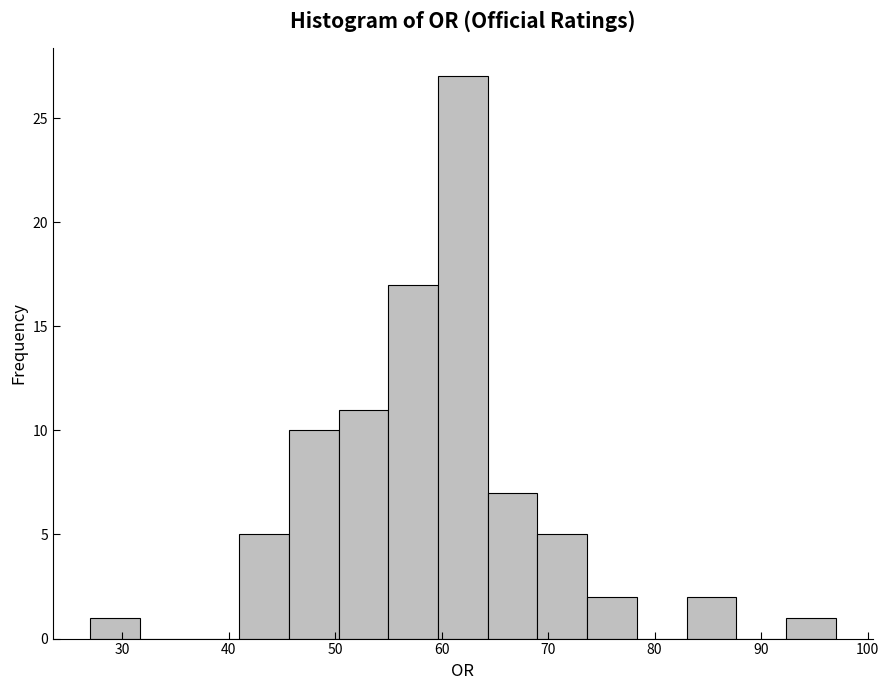

Reading left to right, transcribe this chart: for each bar, give the range it covers on the x-axis and its height. Neither the bar edges nor the heights are printed on the chart, so give them approximately, as read against the axes.

27 to 32: 1
32 to 36: 0
36 to 41: 0
41 to 46: 5
46 to 50: 10
50 to 55: 11
55 to 60: 17
60 to 64: 27
64 to 69: 7
69 to 74: 5
74 to 78: 2
78 to 83: 0
83 to 88: 2
88 to 92: 0
92 to 97: 1